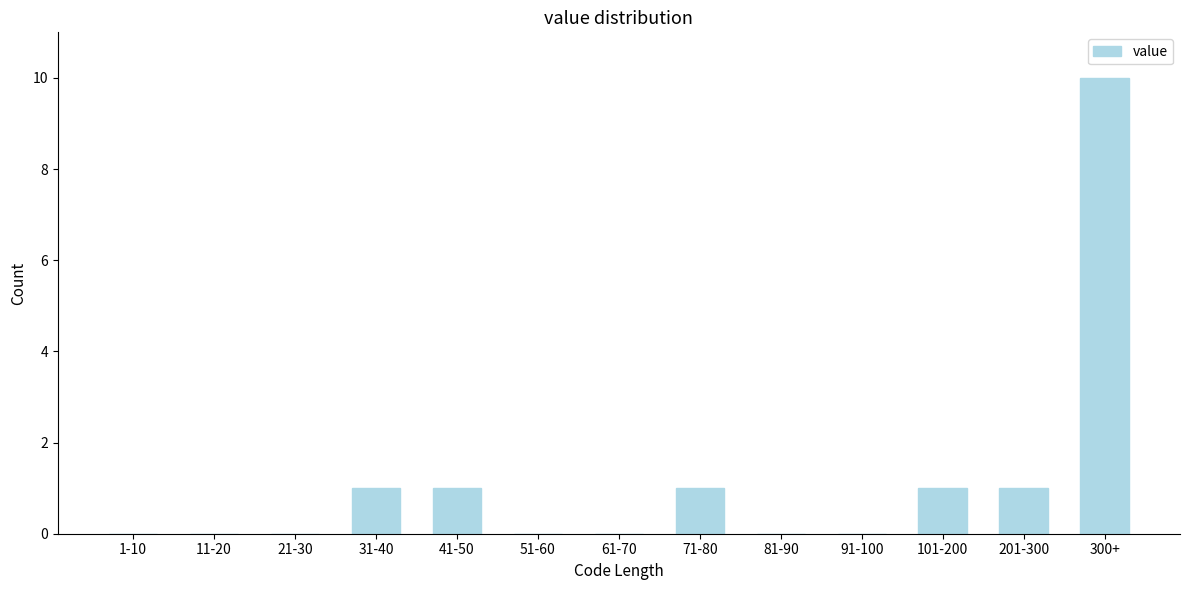

Reading left to right, list all the values displayed in this chart.

1-10=0	11-20=0	21-30=0	31-40=1	41-50=1	51-60=0	61-70=0	71-80=1	81-90=0	91-100=0	101-200=1	201-300=1	300+=10